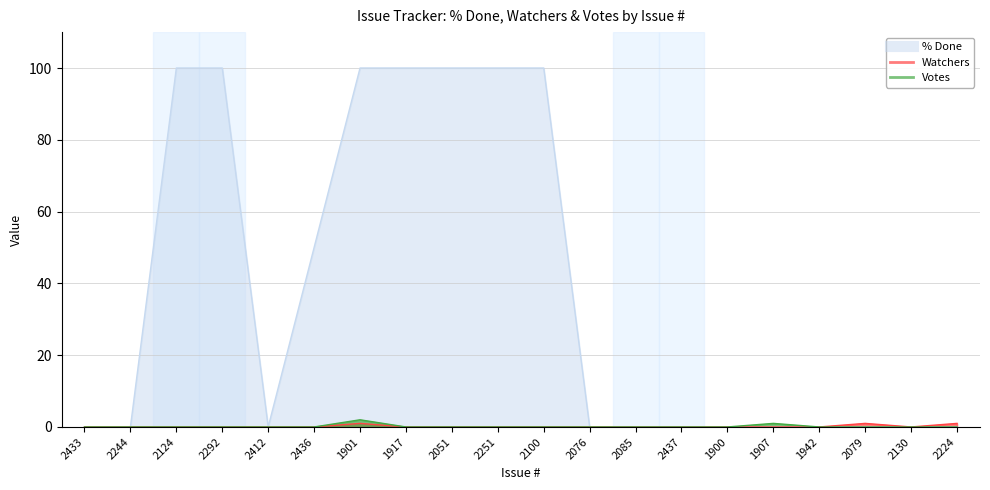

True or false: Votes and % Done intersect in this chart.

False